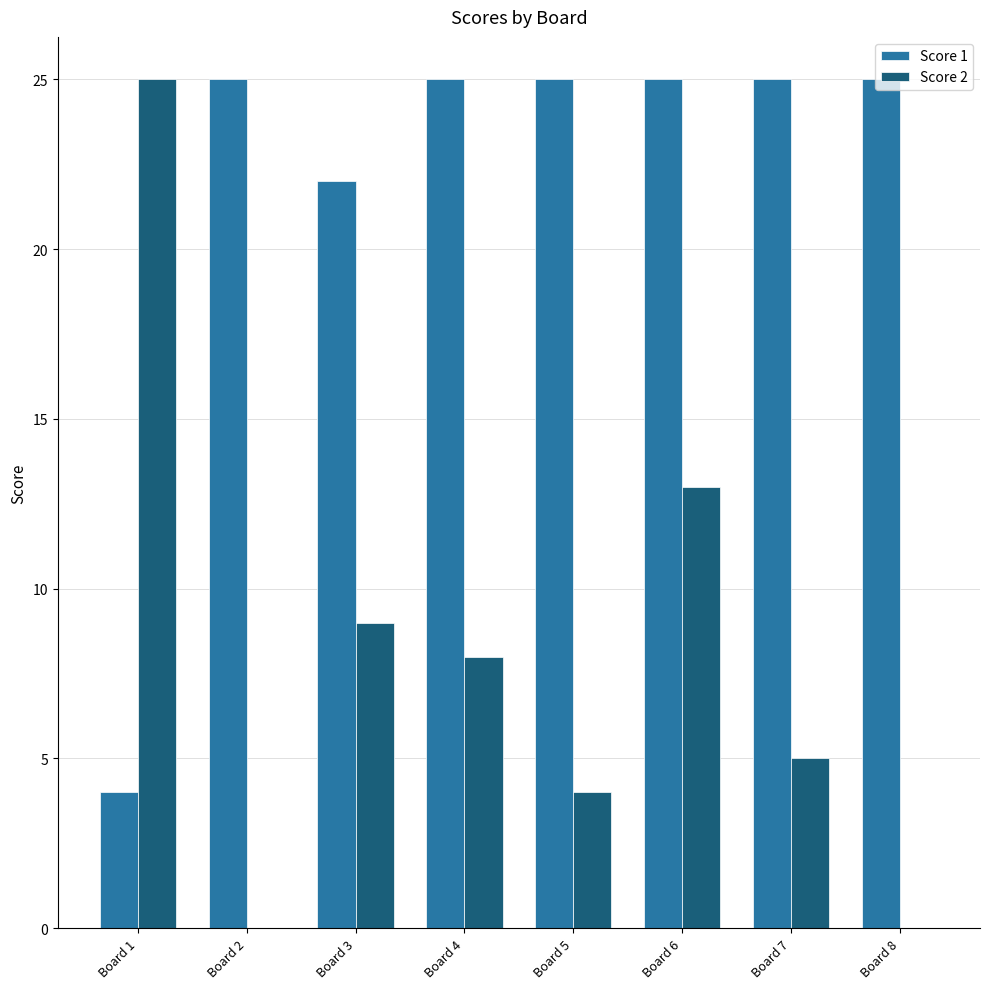

Reading left to right, what are all the values shown in this chart?

Score 1: Board 1=4	Board 2=25	Board 3=22	Board 4=25	Board 5=25	Board 6=25	Board 7=25	Board 8=25
Score 2: Board 1=25	Board 2=0	Board 3=9	Board 4=8	Board 5=4	Board 6=13	Board 7=5	Board 8=0